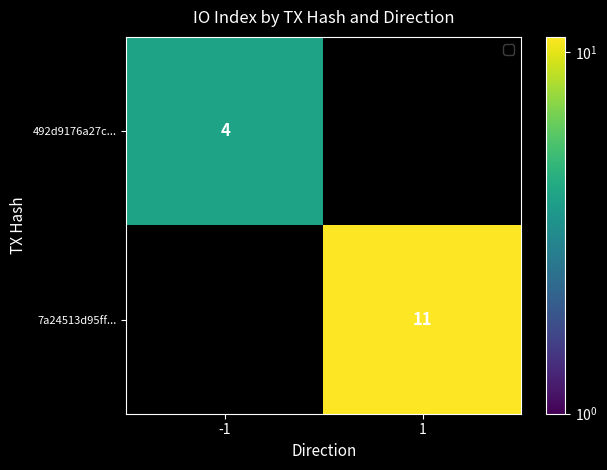

The value of 7a24513d95ff... at 1 is 11. True or false?

True